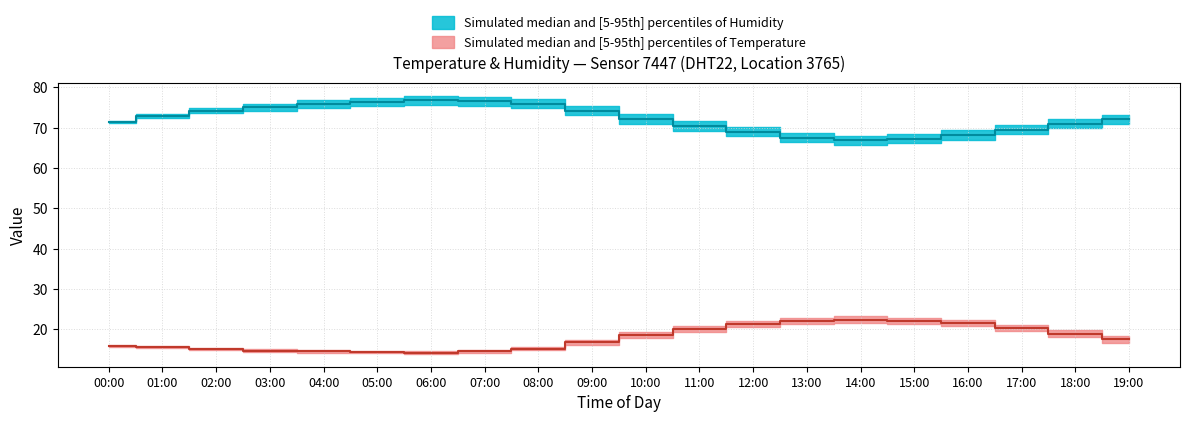

True or false: humidity_median has more than 1 points higher than both neighbors.

False